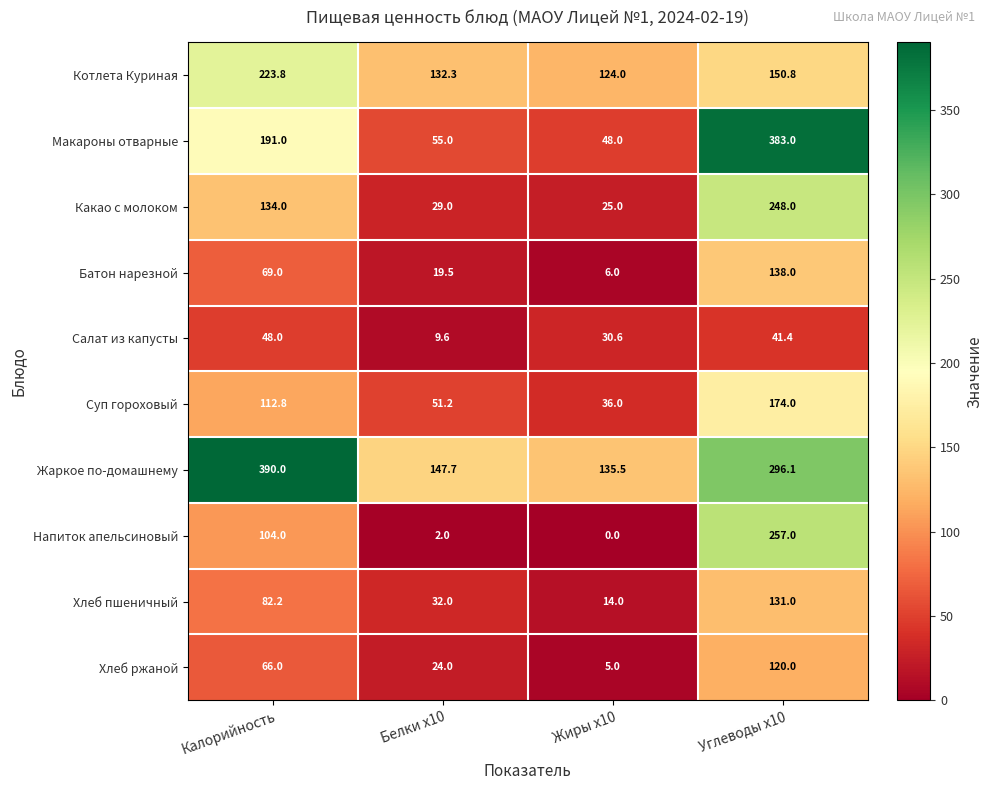

What is the spread (max minus min) of values at Жиры x10?

135.5